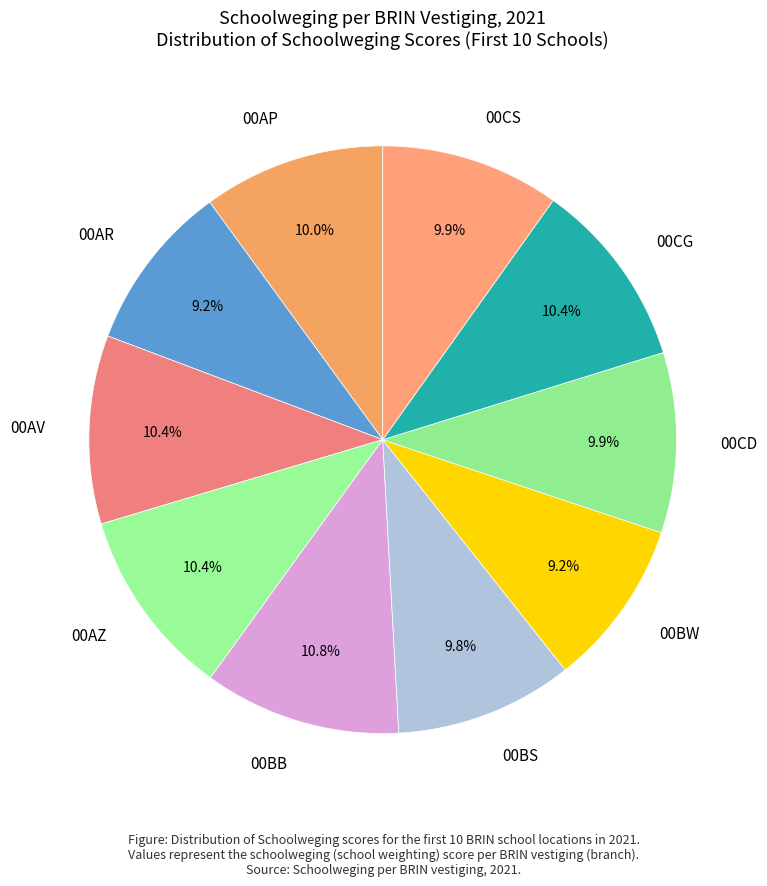

Which has a higher value, 00BW or 00AP?

00AP